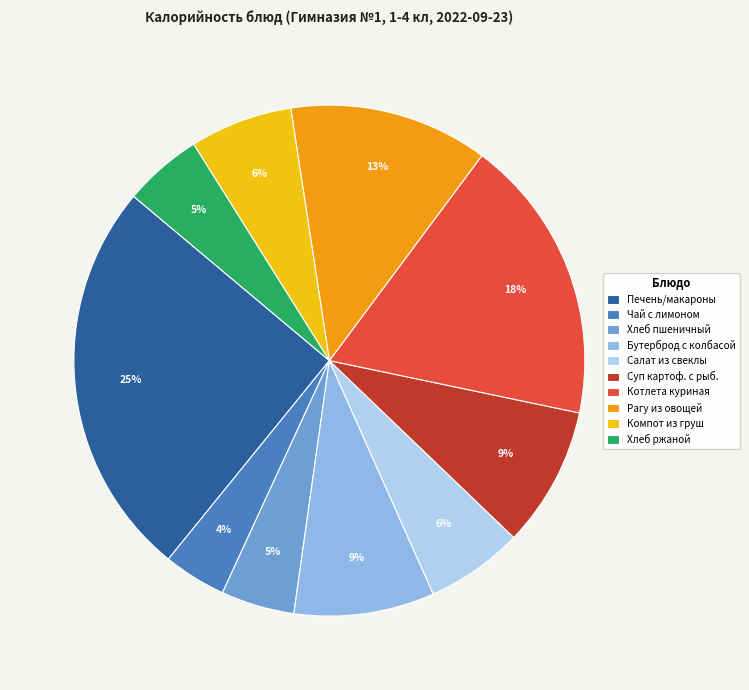

What percentage is the Компот из груш slice, to the nearest percent?

6%